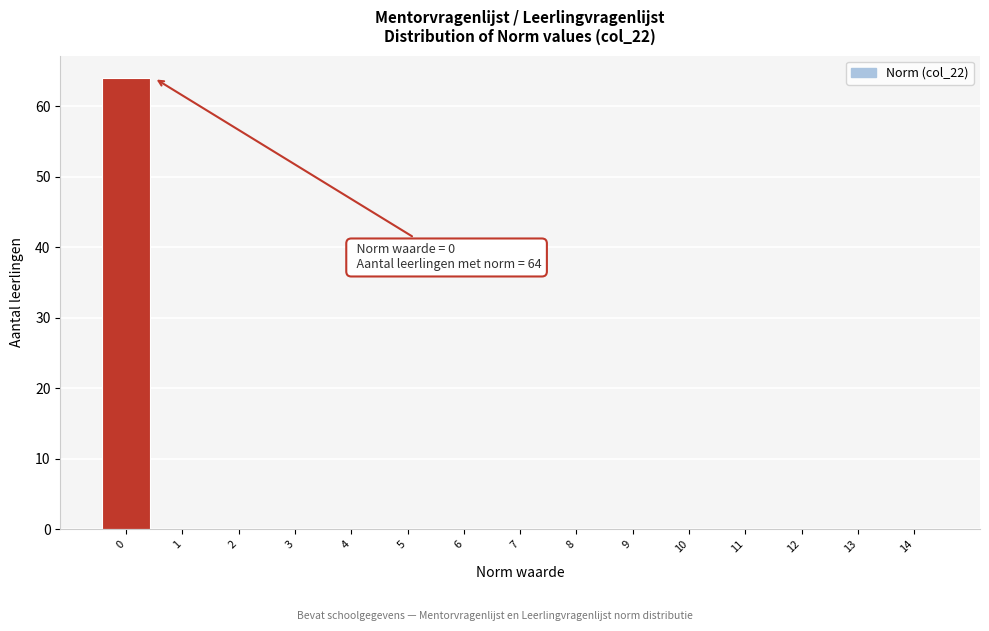

Which range on the x-axis has the tallest bar?

-0.5 to 0.5